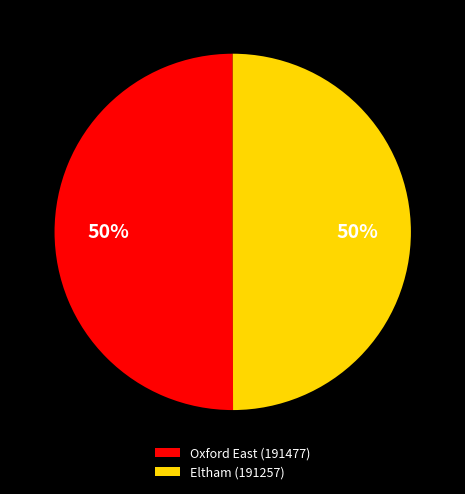

What is the ratio of the value at Eltham (191257) to the value at Oxford East (191477)?

1.0